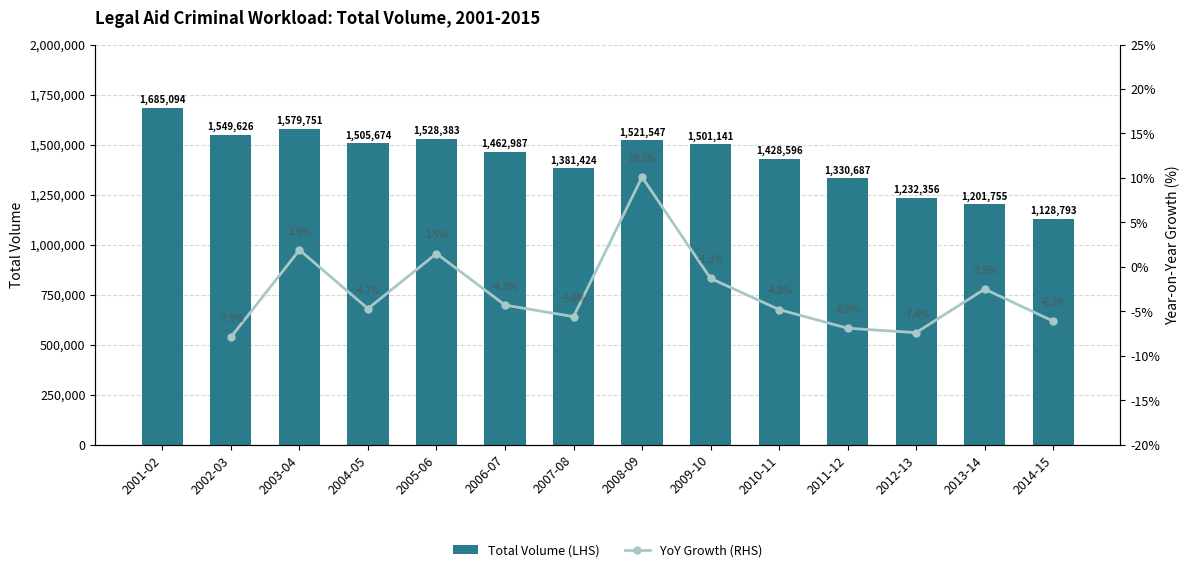

Which label corresponds to the smallest value in the chart?

2002-03